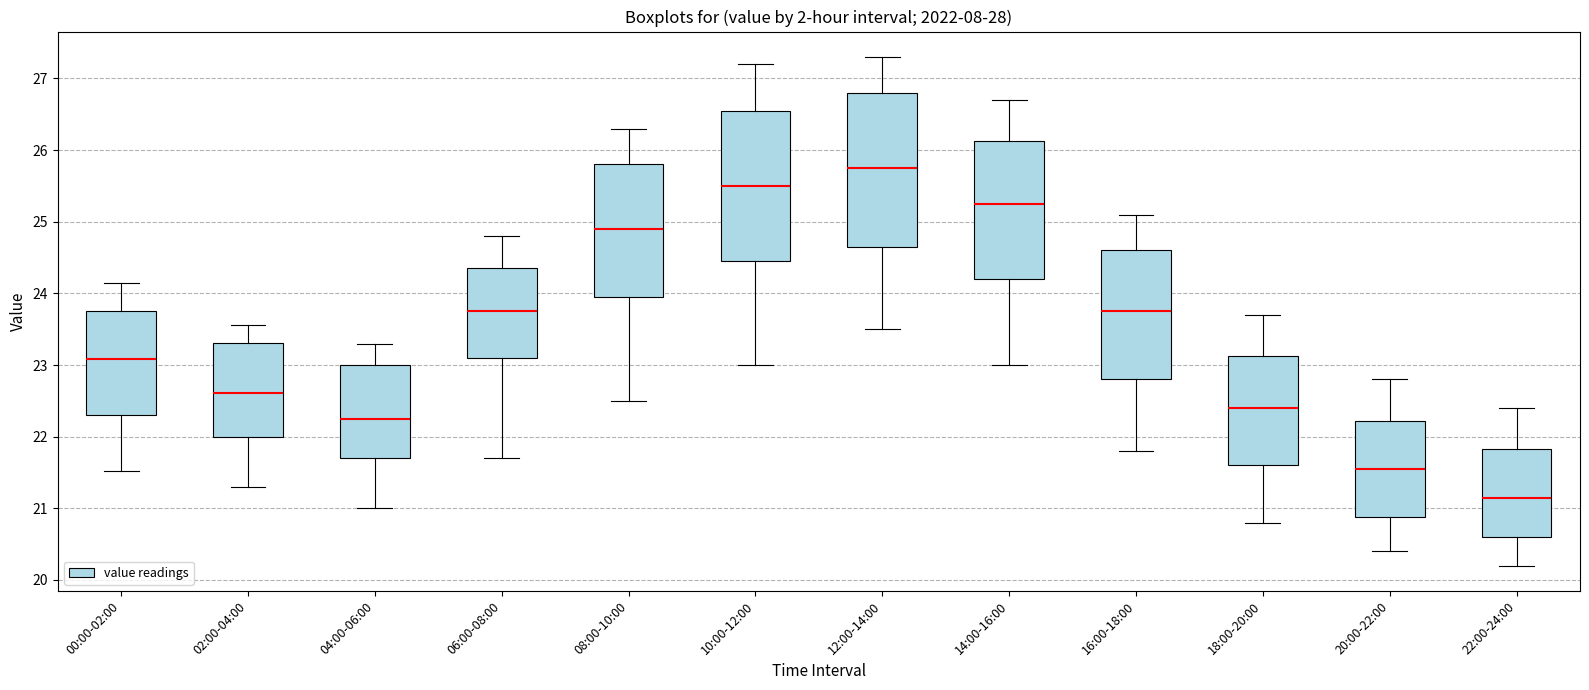

Which box has the highest median line?

12:00-14:00